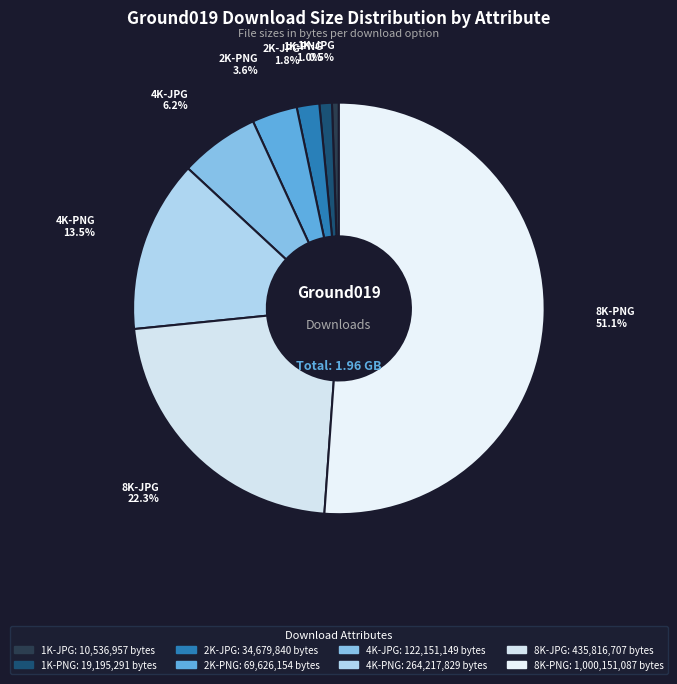

Count the number of slices in the pie.

8